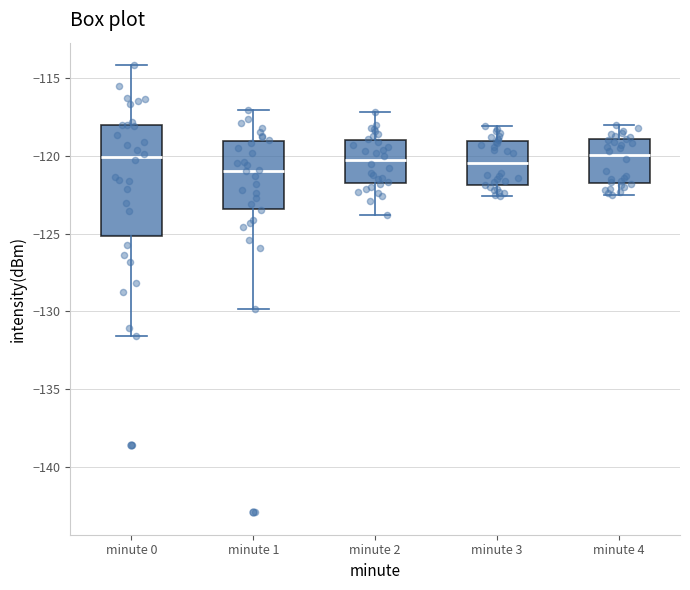

Where is the upper edge of the box for minute 3 on the y-axis? The values are not printed on the chart, so give them approximately, as read against the axis.

-119.0